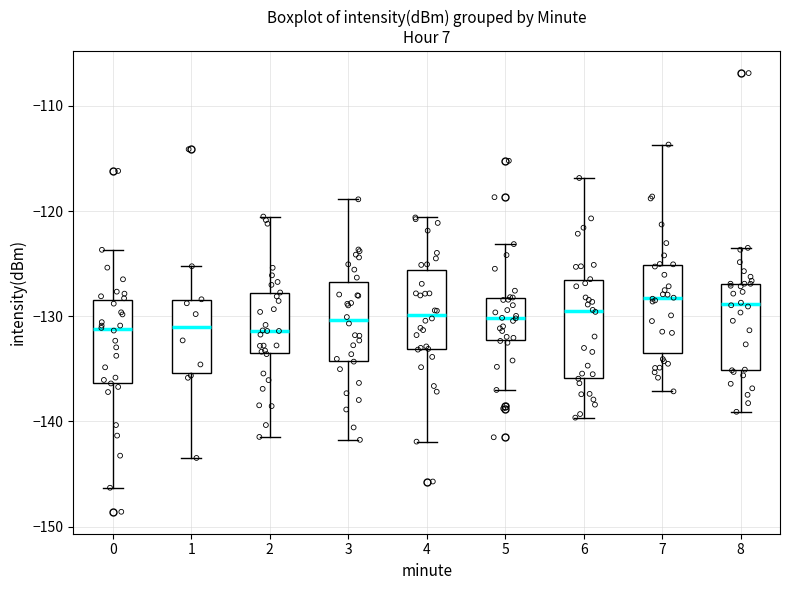

Reading left to right, read every box against the y-axis: the position of its median line, the range the box covers, and the ends of its whiskers. The values are not printed on the chart, so give them approximately, as read against the axis.

0: median -131, box -136 to -128, whiskers -146 to -124
1: median -131, box -135 to -128, whiskers -143 to -125
2: median -131, box -134 to -128, whiskers -141 to -121
3: median -130, box -134 to -127, whiskers -142 to -119
4: median -130, box -133 to -126, whiskers -142 to -121
5: median -130, box -132 to -128, whiskers -137 to -123
6: median -129, box -136 to -127, whiskers -140 to -117
7: median -128, box -133 to -125, whiskers -137 to -114
8: median -129, box -135 to -127, whiskers -139 to -124